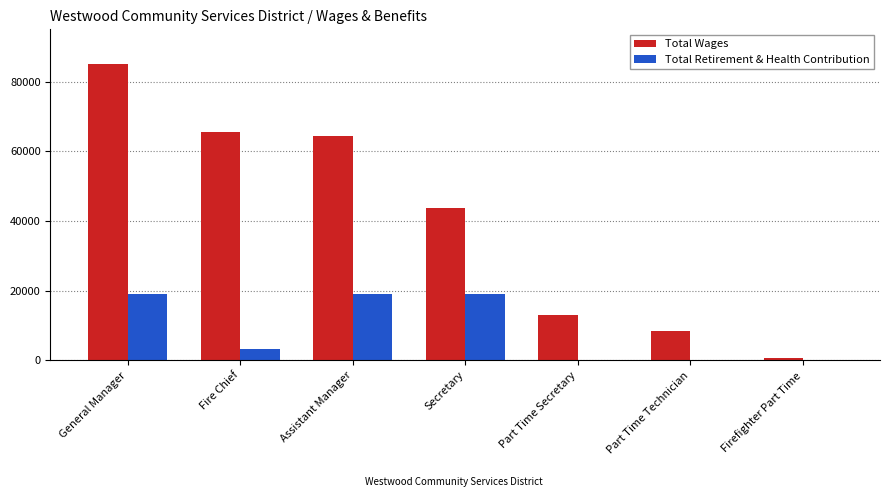

The Total Wages series shows 17460 at Assistant Manager. True or false?

False